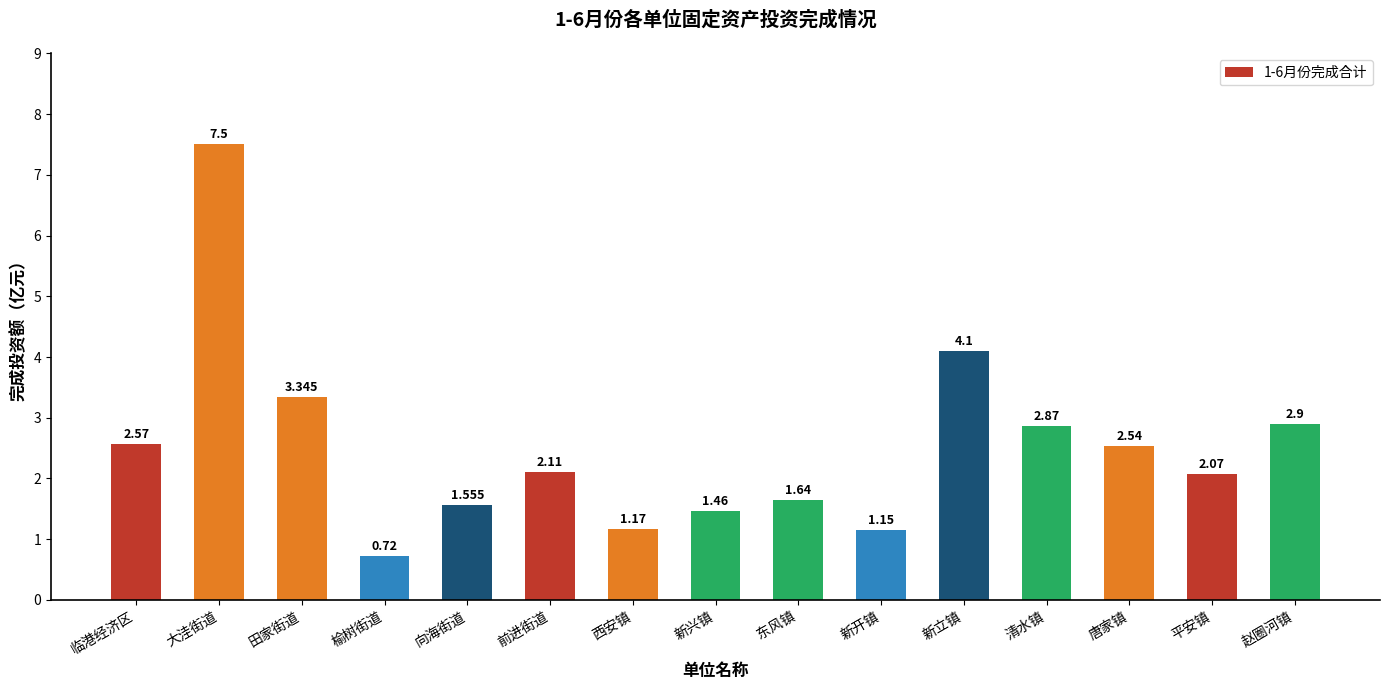

List the labels in order of value, largest first.

大洼街道, 新立镇, 田家街道, 赵圈河镇, 清水镇, 临港经济区, 唐家镇, 前进街道, 平安镇, 东风镇, 向海街道, 新兴镇, 西安镇, 新开镇, 榆树街道